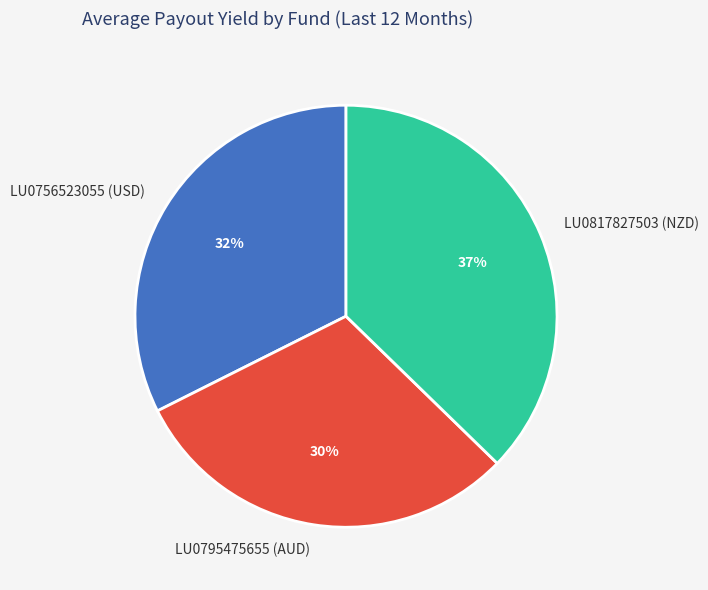

To the nearest percent, what is the combined percentage of LU0817827503 (NZD) and LU0795475655 (AUD)?

68%